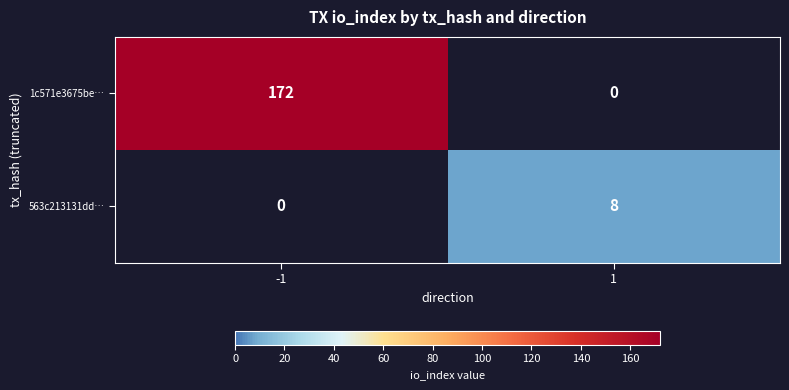

Is it true that 1c571e3675be… equals 291 at -1?

False